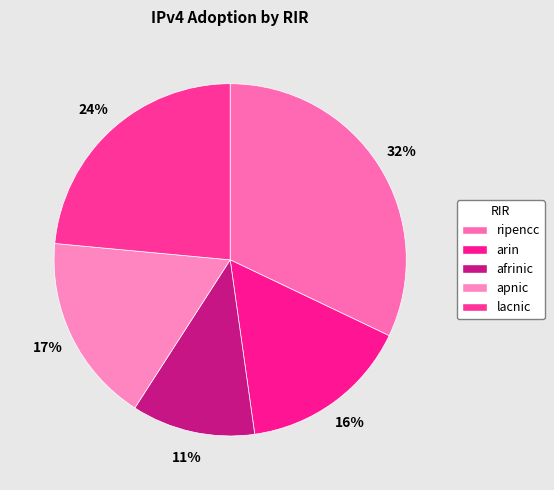

What portion of the pie excludes ripencc?

67.9%